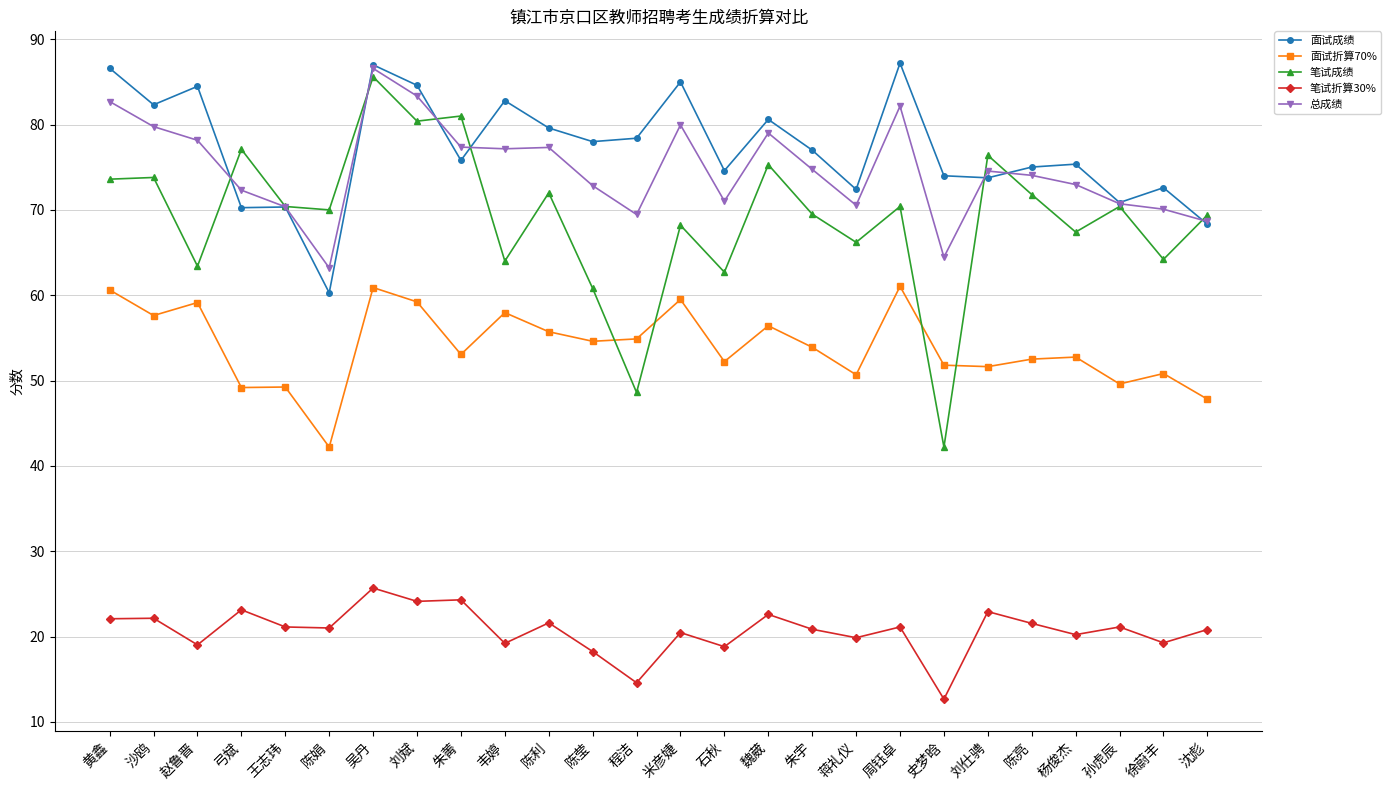

Which series has the largest range (max minus min)?

笔试成绩